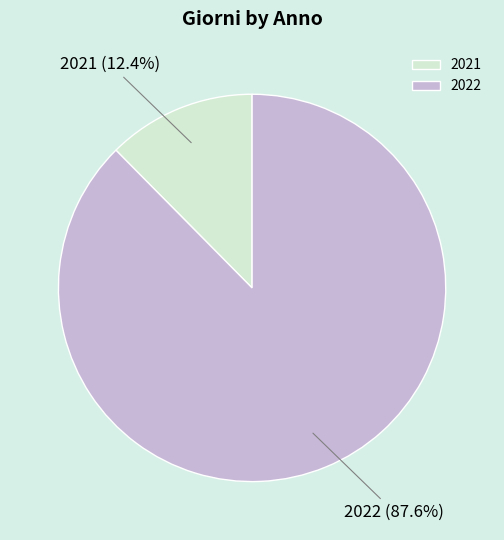

Which slice represents more than half of the pie?

2022